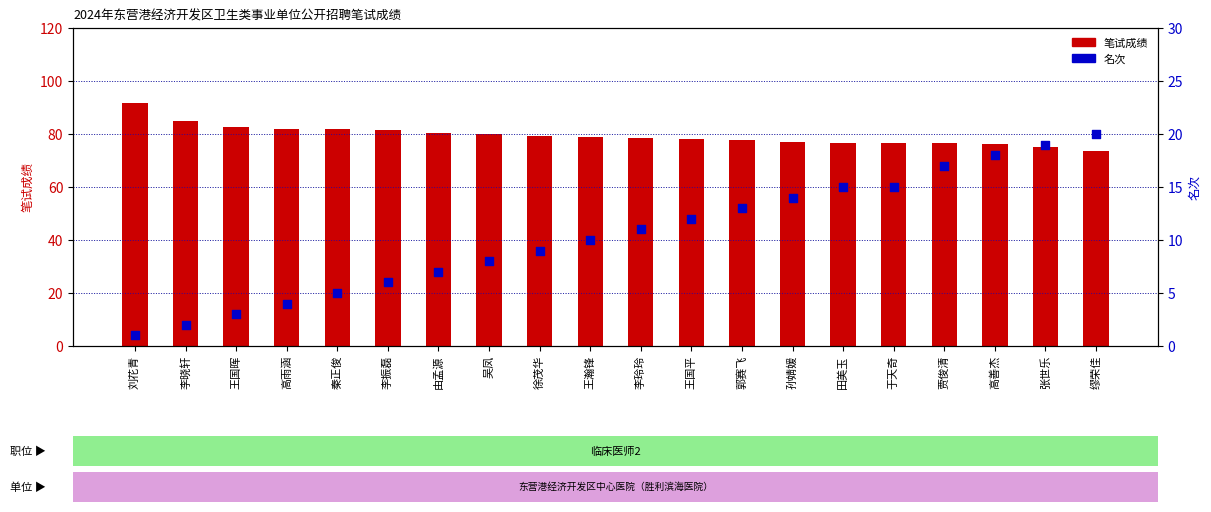

At which category is the sum across all series the highest?

高善杰